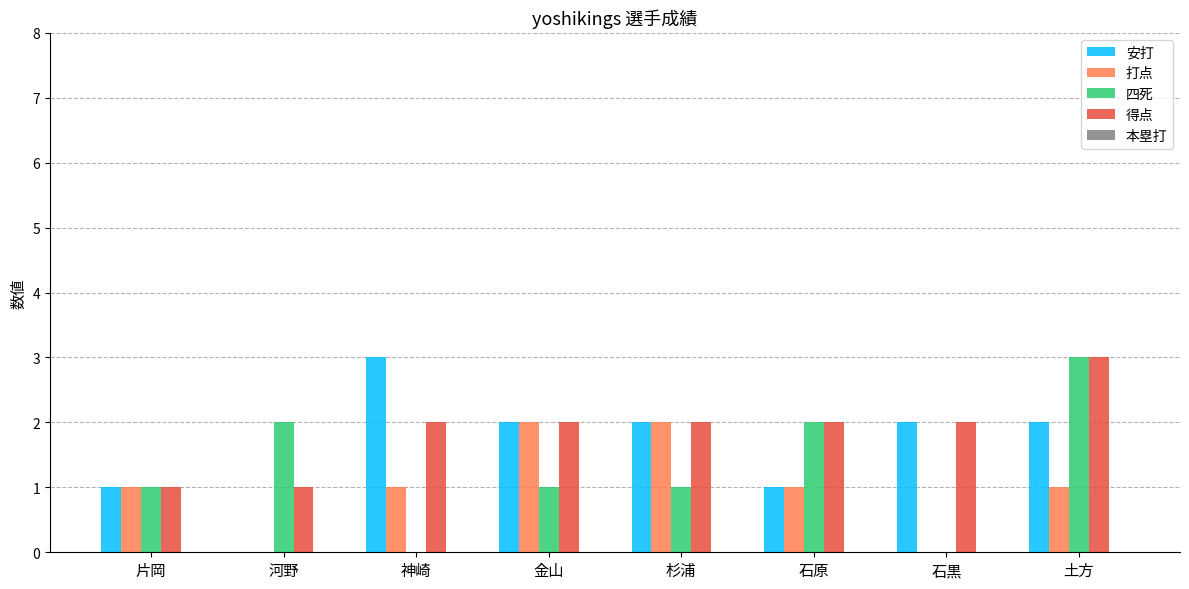

At which category is the sum across all series the highest?

土方